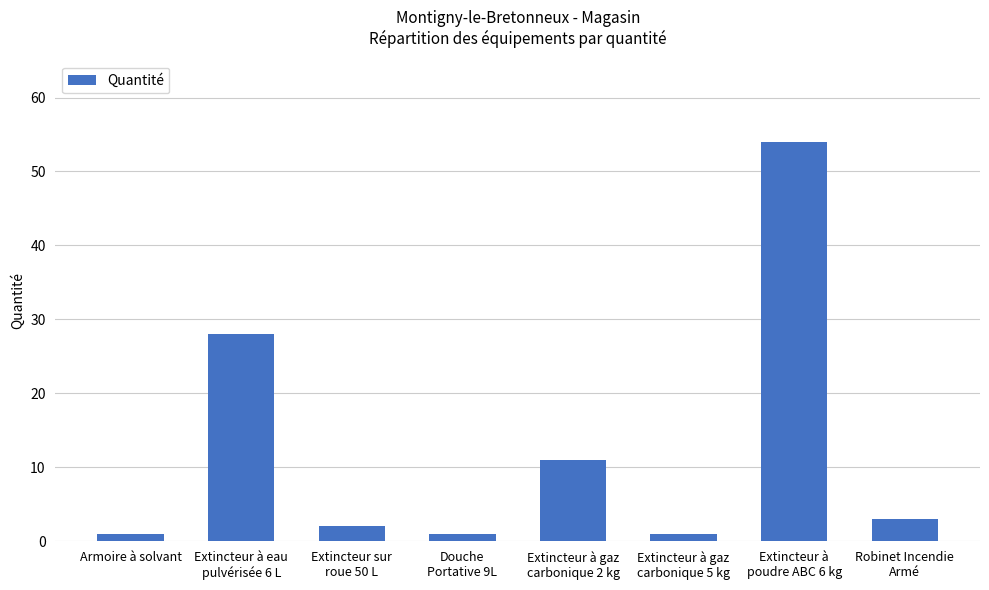

What is the average value?

13